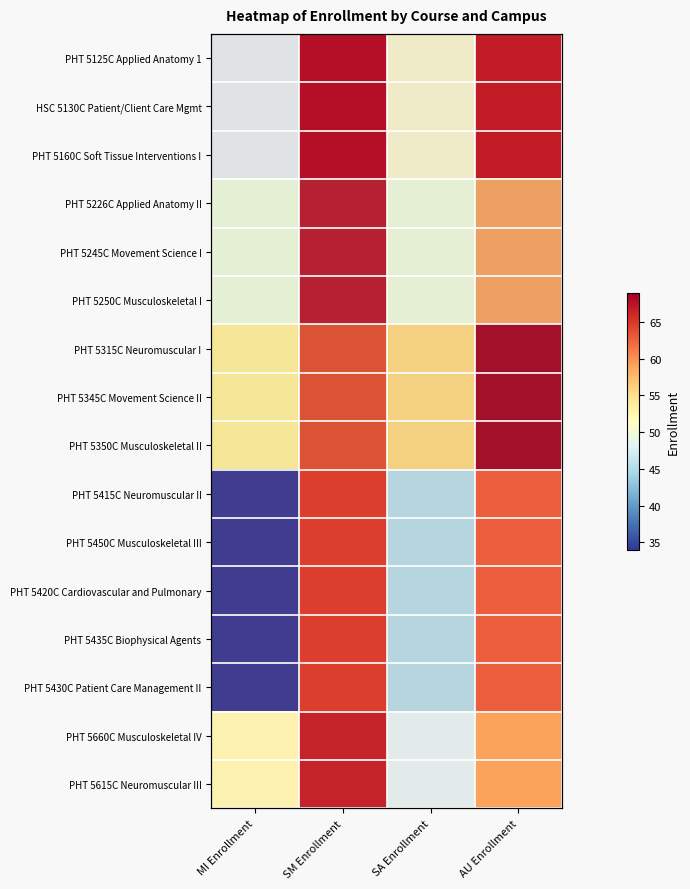

Between MI Enrollment and SM Enrollment, which is larger?

SM Enrollment